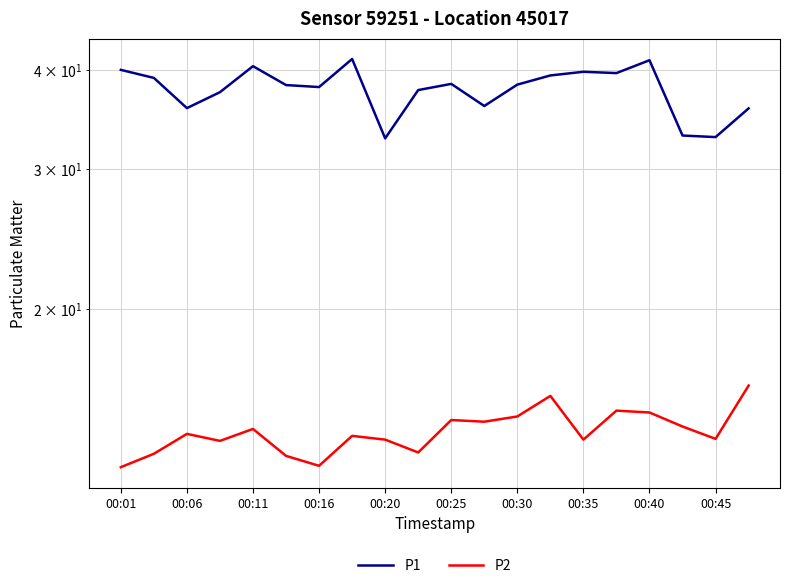

Reading left to right, extract all data points from this chart.

P1: 40.0	39.0	35.8	37.5	40.4	38.2	38.0	41.2	32.8	37.7	38.4	36.0	38.3	39.3	39.8	39.6	41.1	33.0	32.9	35.8
P2: 12.7	13.2	13.9	13.7	14.1	13.1	12.7	13.8	13.7	13.2	14.5	14.4	14.7	15.6	13.7	14.9	14.8	14.2	13.7	16.0